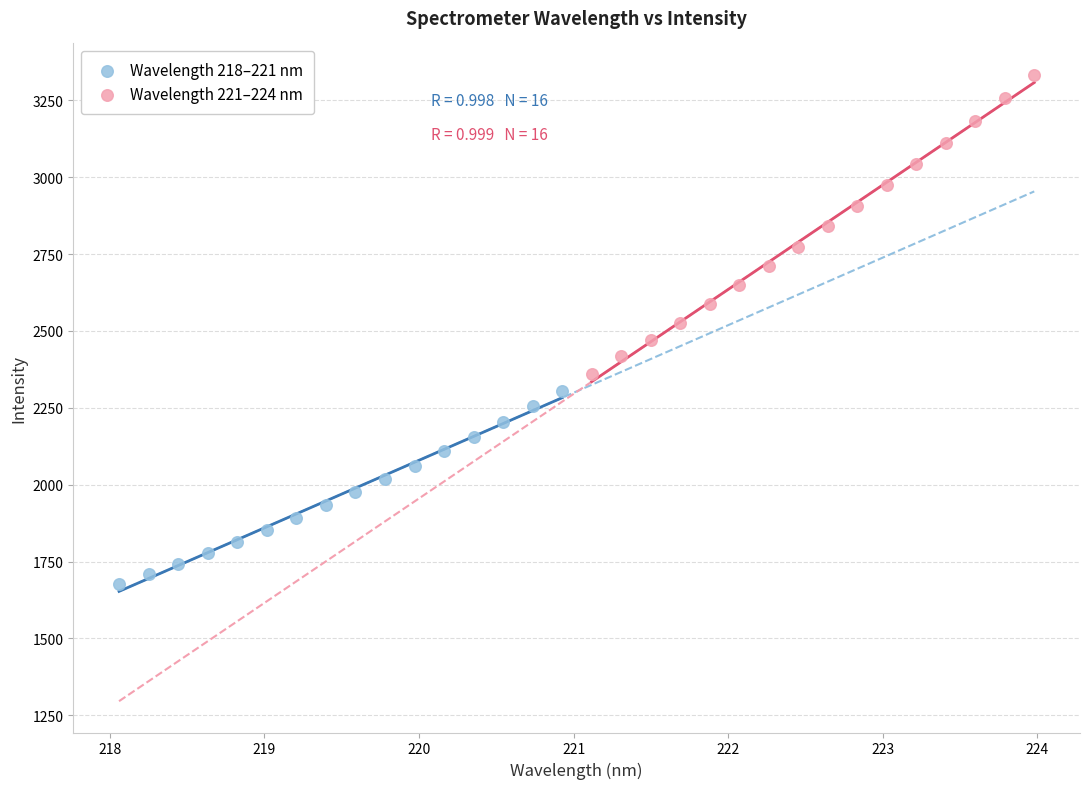

What are all the series names shown in the legend?

Wavelength 218–221 nm, Wavelength 221–224 nm